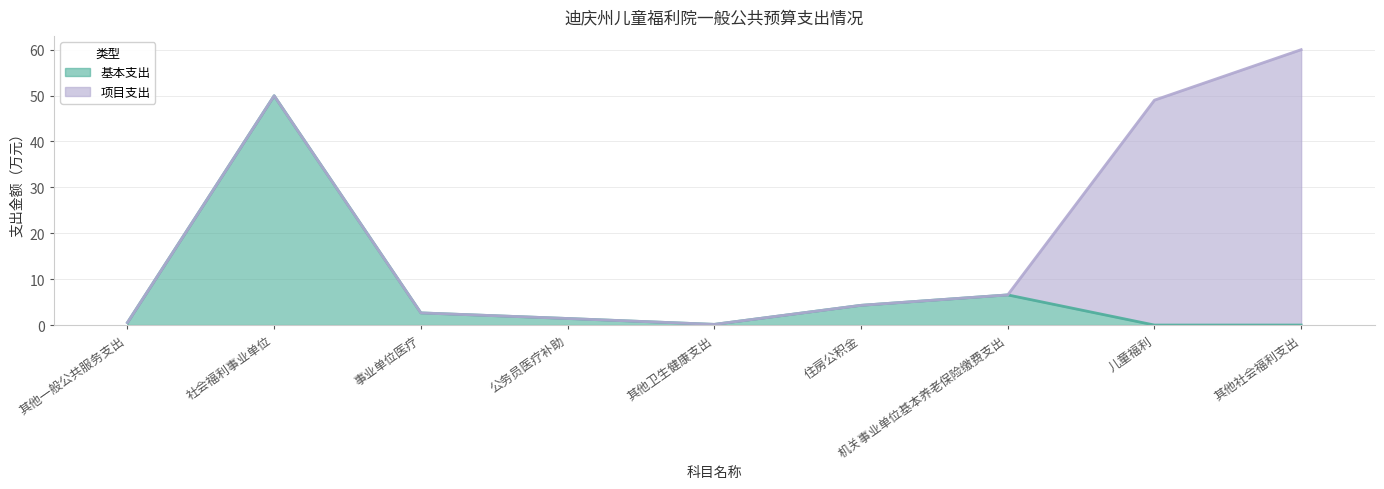

List the labels in order of value, smallest first.

儿童福利, 其他社会福利支出, 其他卫生健康支出, 其他一般公共服务支出, 公务员医疗补助, 事业单位医疗, 住房公积金, 机关事业单位基本养老保险缴费支出, 社会福利事业单位